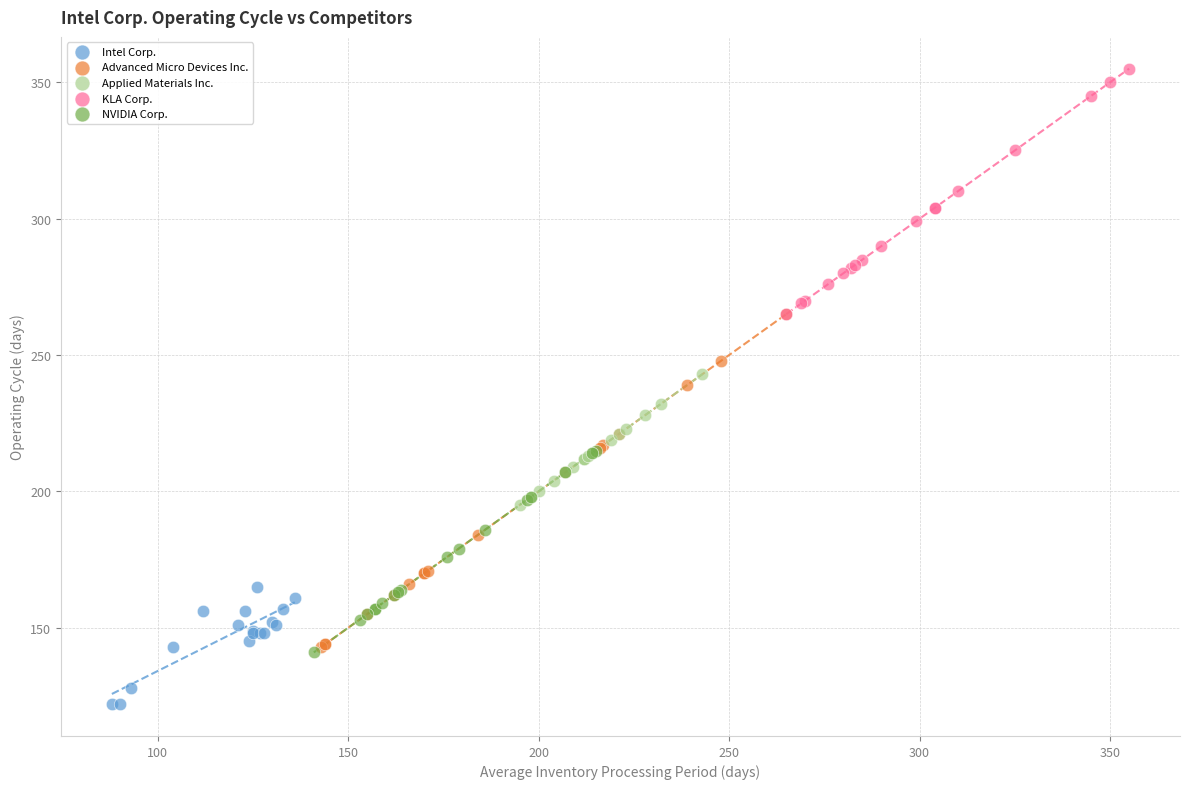

Which series has the widest spread of Y values?

Advanced Micro Devices Inc.